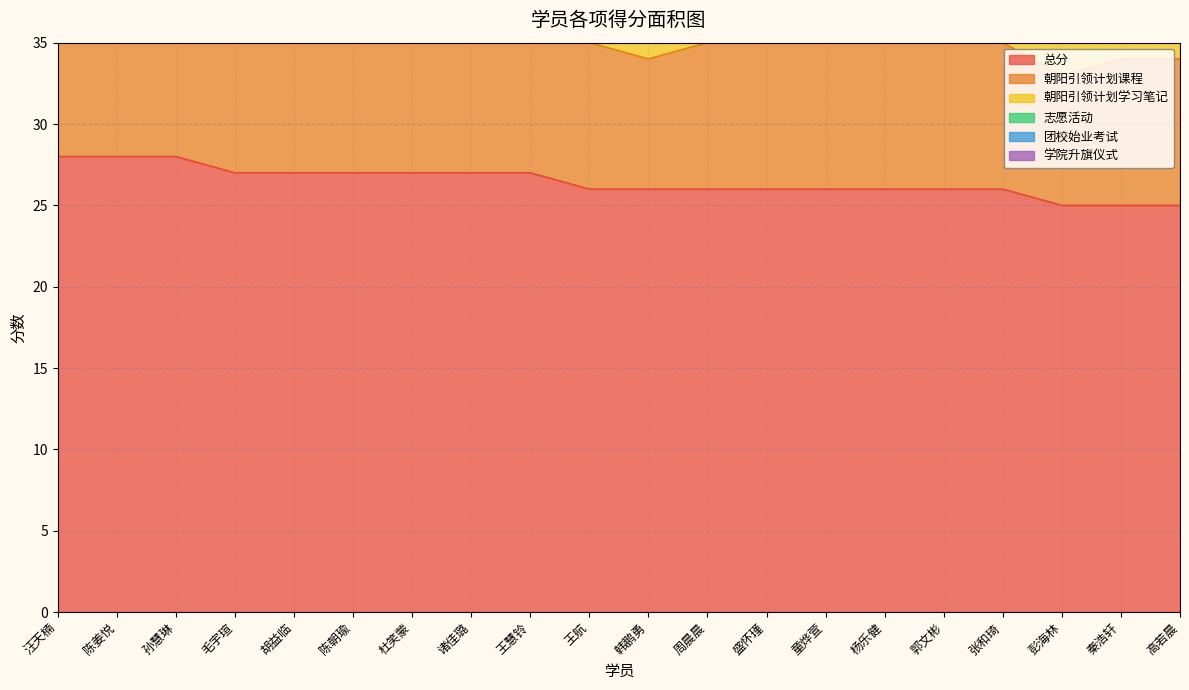

What is the sum of all 志愿活动 values?

77